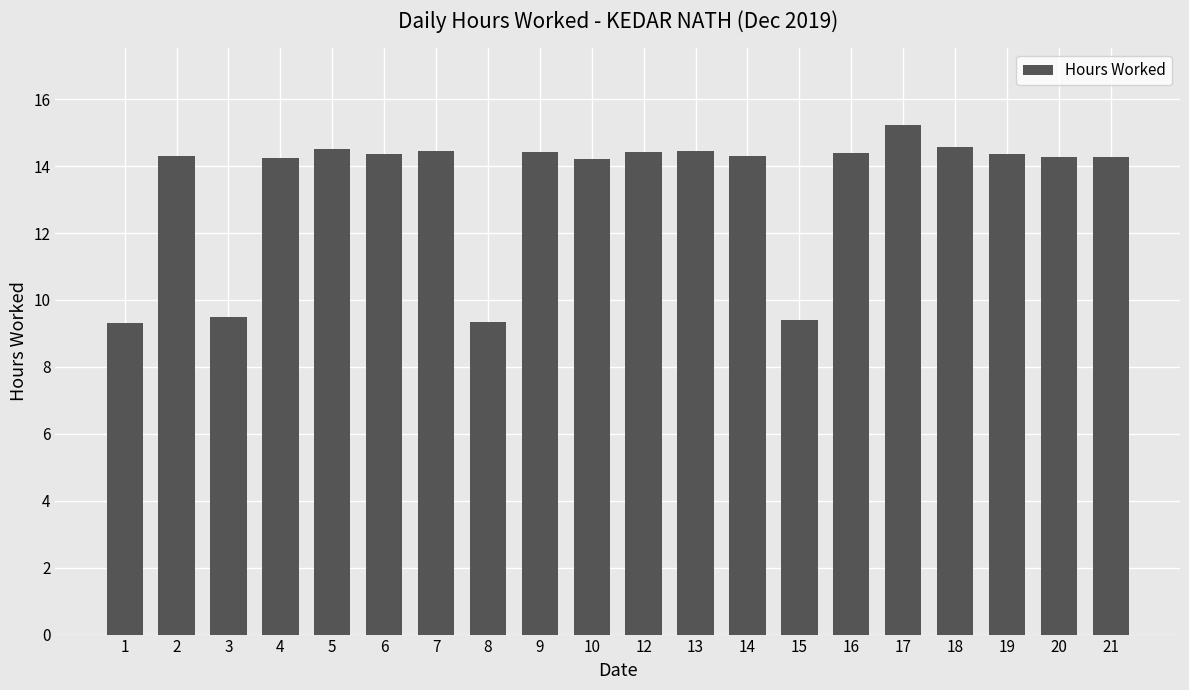

What is the maximum value shown in the chart?

15.2